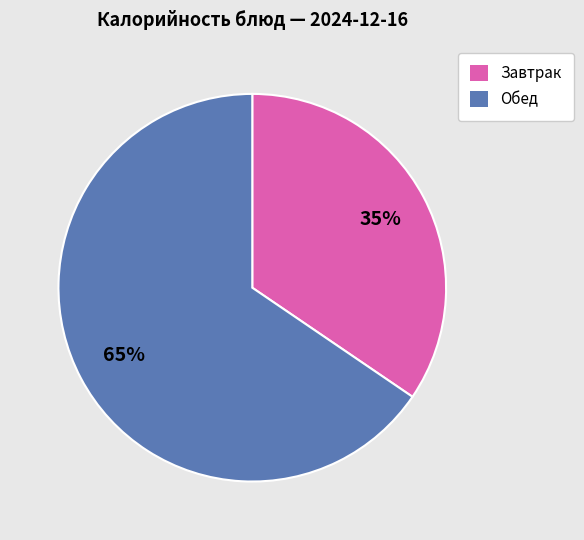

What percentage is the Обед slice, to the nearest percent?

65%